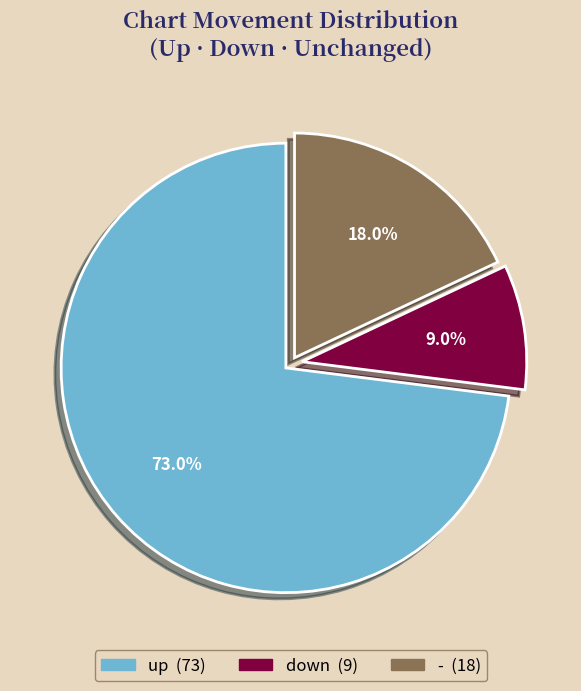

Which slice is the smallest?

down